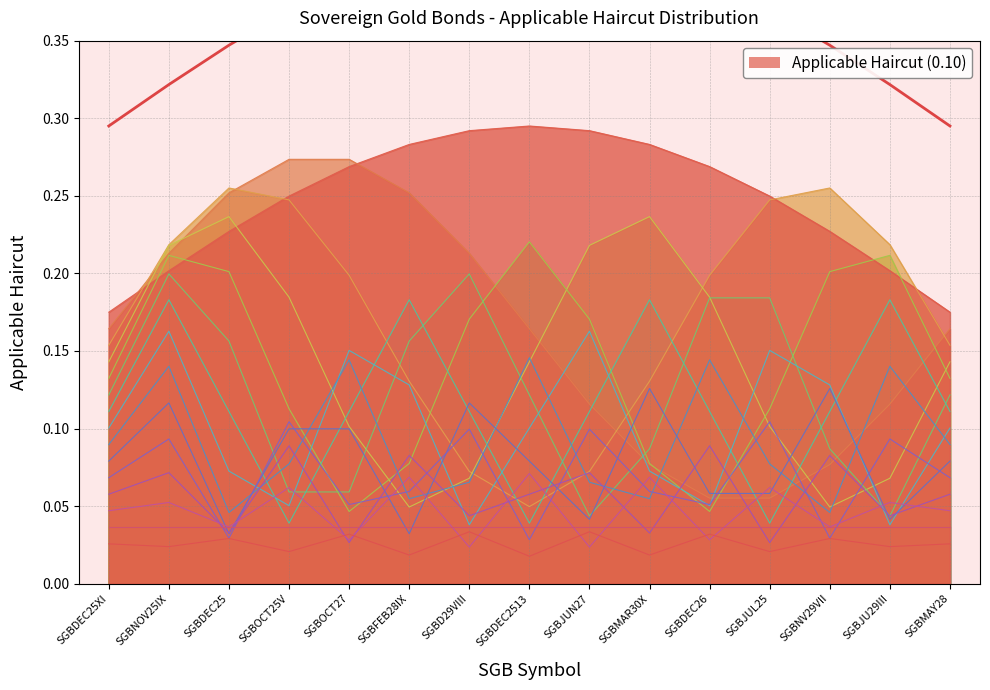

The value at SGBNV29VII is 0.2. True or false?

False